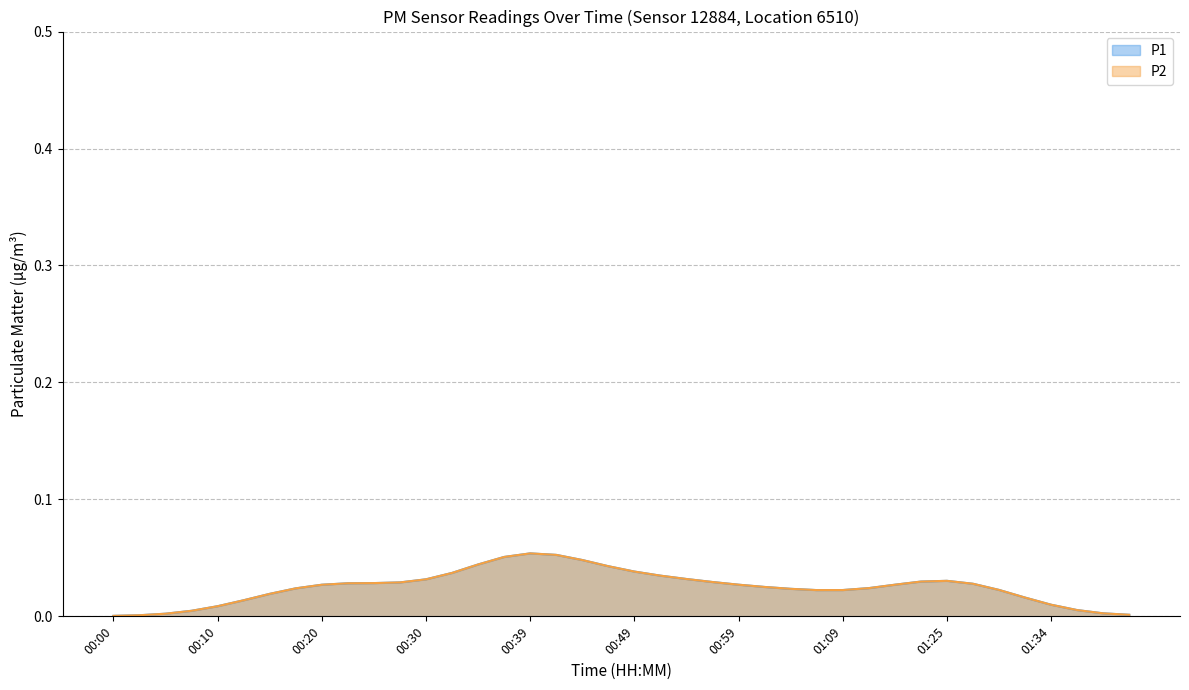

Does the chart have visible grid lines?

Yes